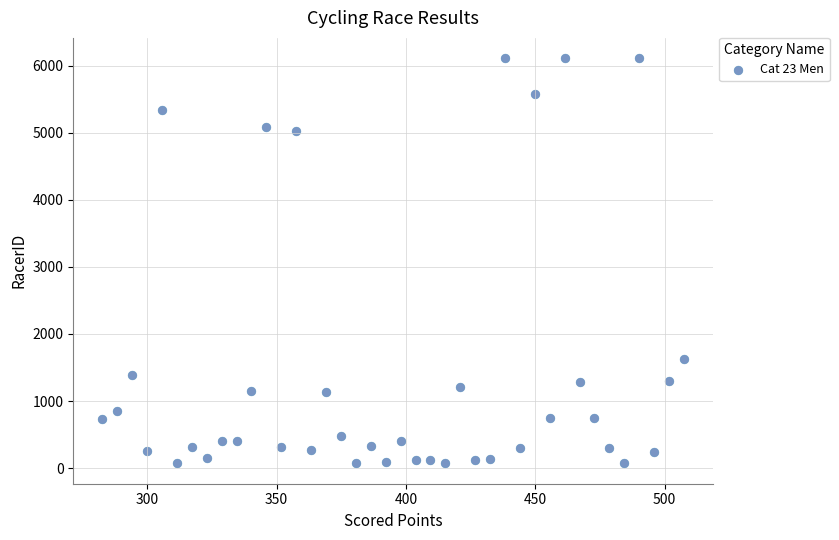

What is the range of Y values (max minus min)?

6039